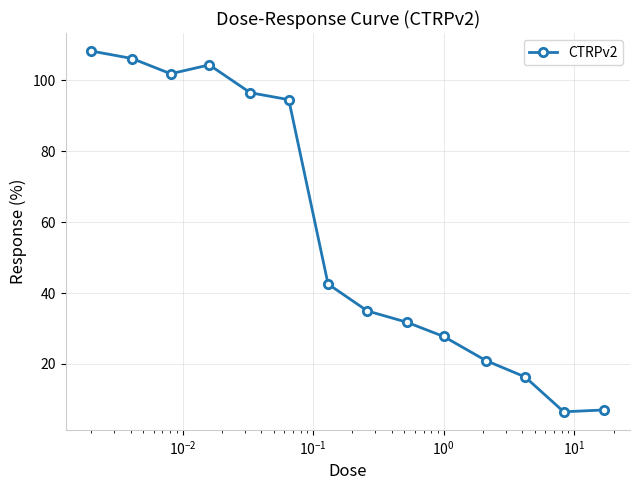

What is the smallest value displayed?

6.5